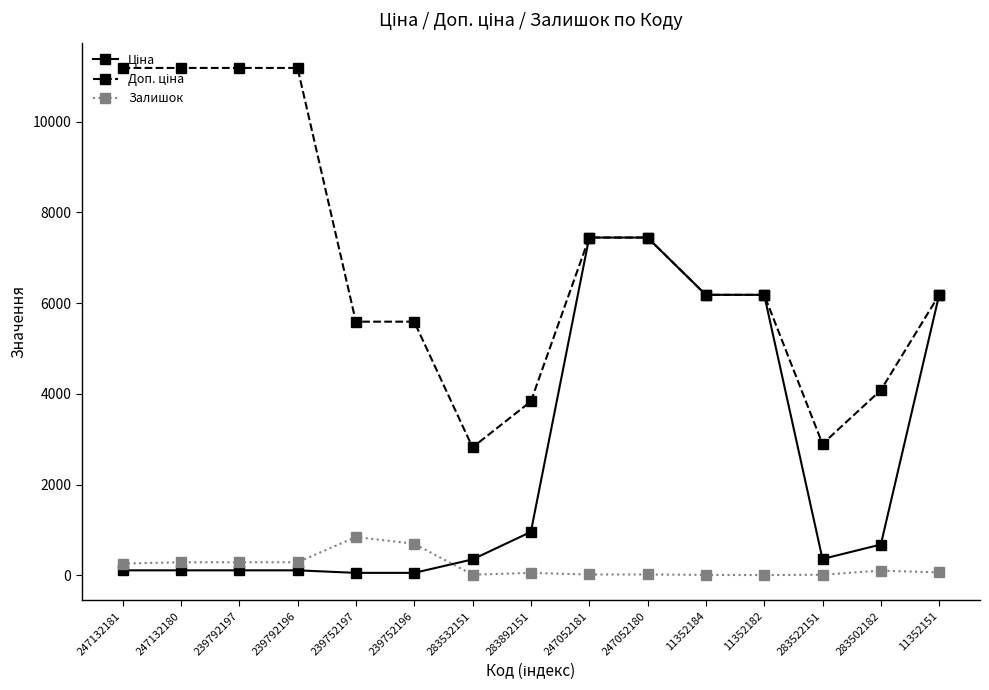

What is the greatest value displayed?

11182.0